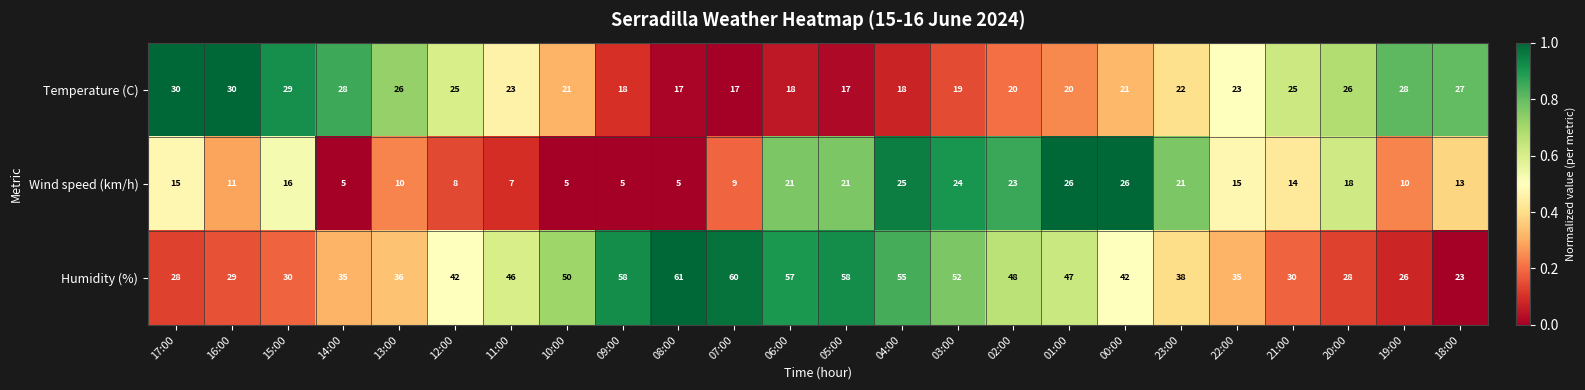

The value of Humidity (%) at 13:00 is 52. True or false?

False